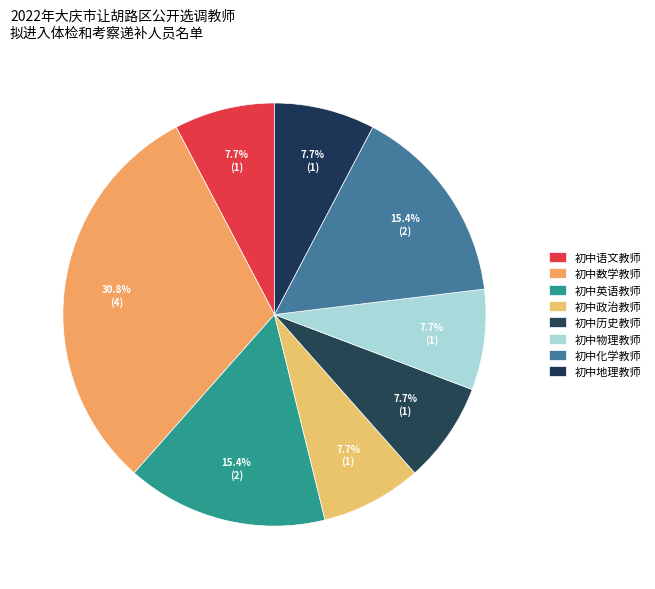

Which category has the biggest portion of the pie?

初中数学教师